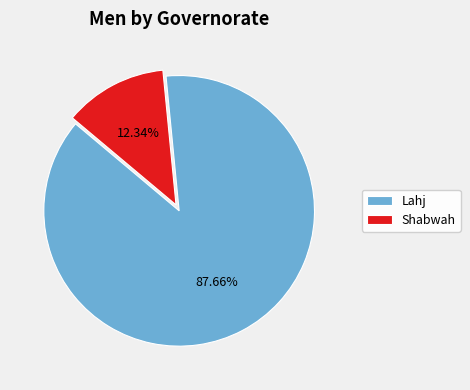

Is there a majority slice in this chart?

Yes